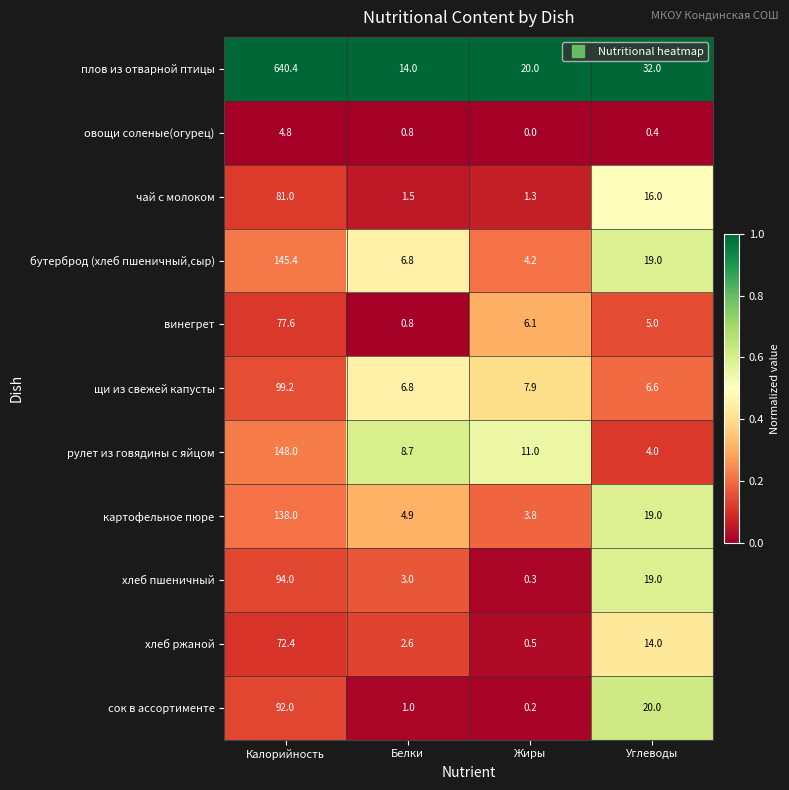

The хлеб пшеничный series shows 3.0 at Белки. True or false?

True